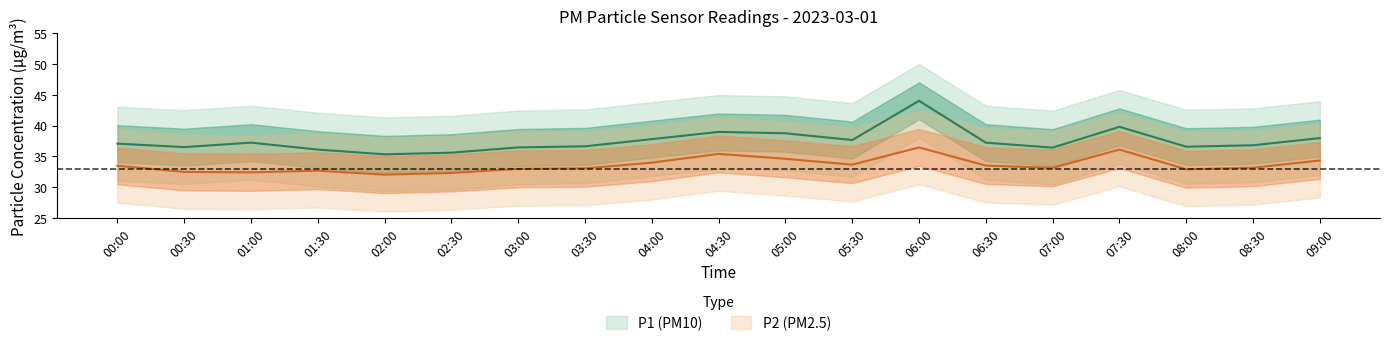

The value of P2 at 01:30 is 32.7. True or false?

True